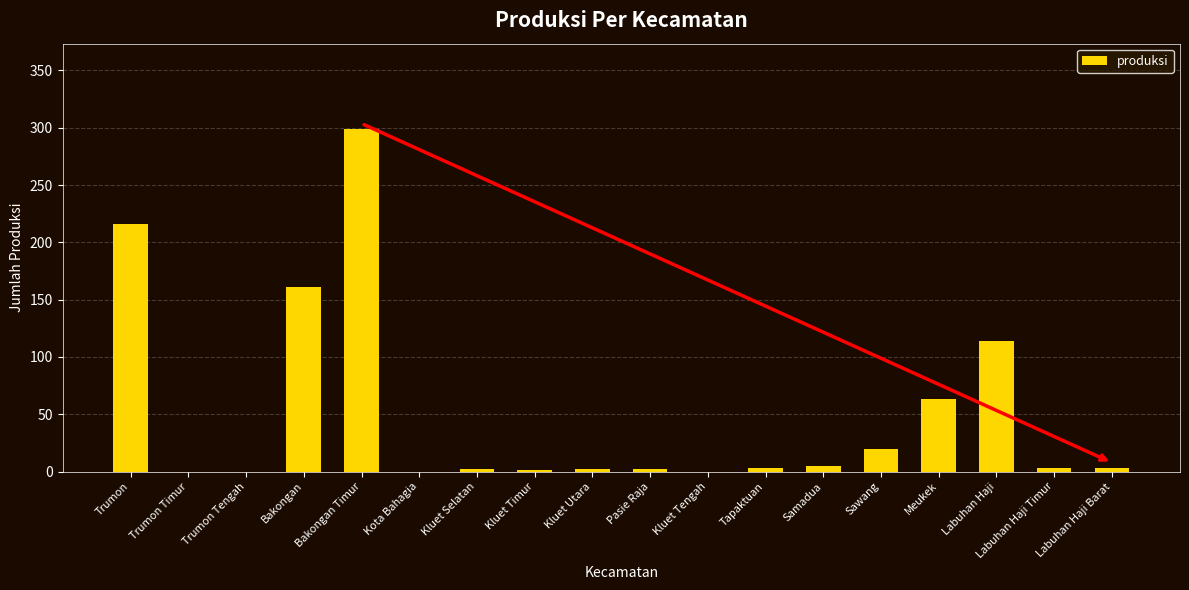

What is the sum of all values?

892.6